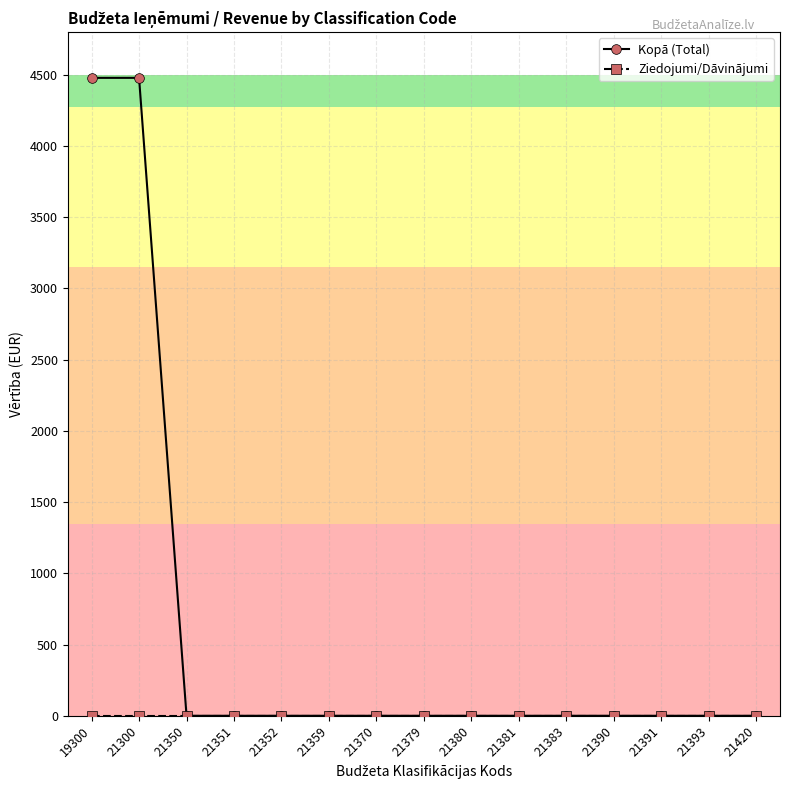

True or false: Kopā (Total) has a value of 1548 at 21380.

False